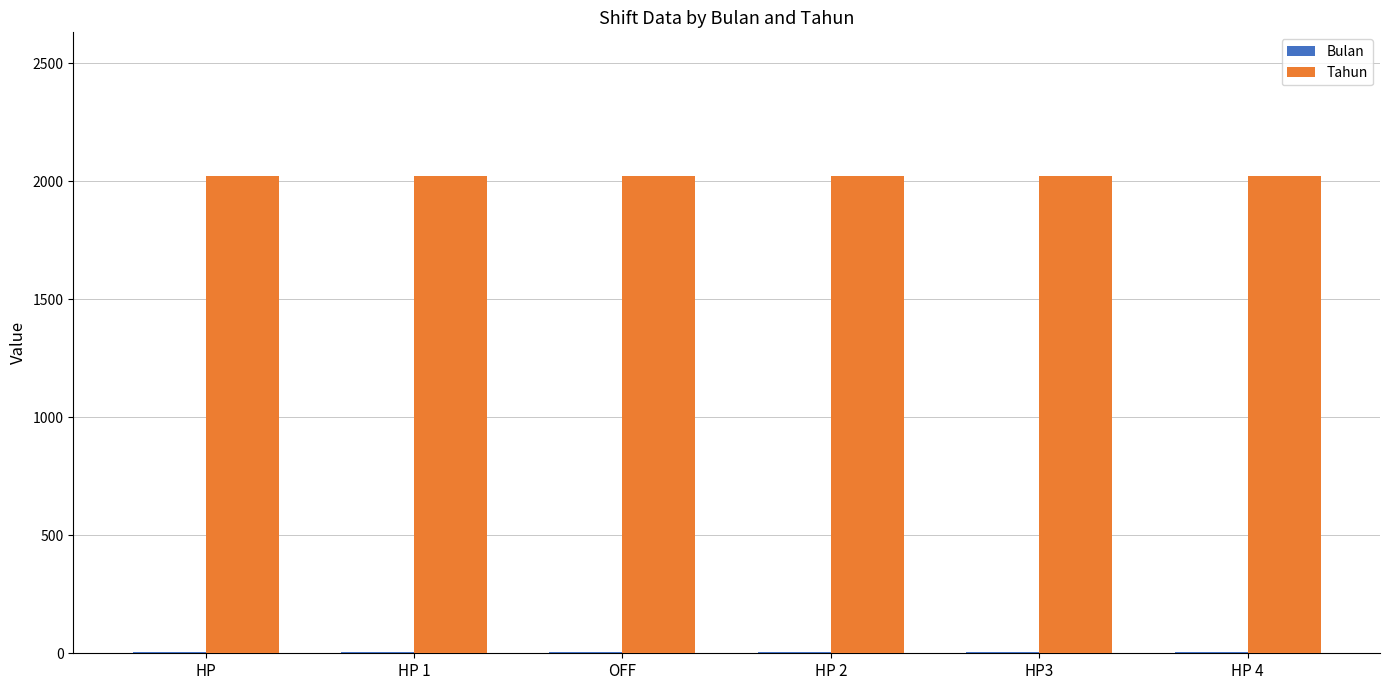

What is the greatest value displayed?

2024